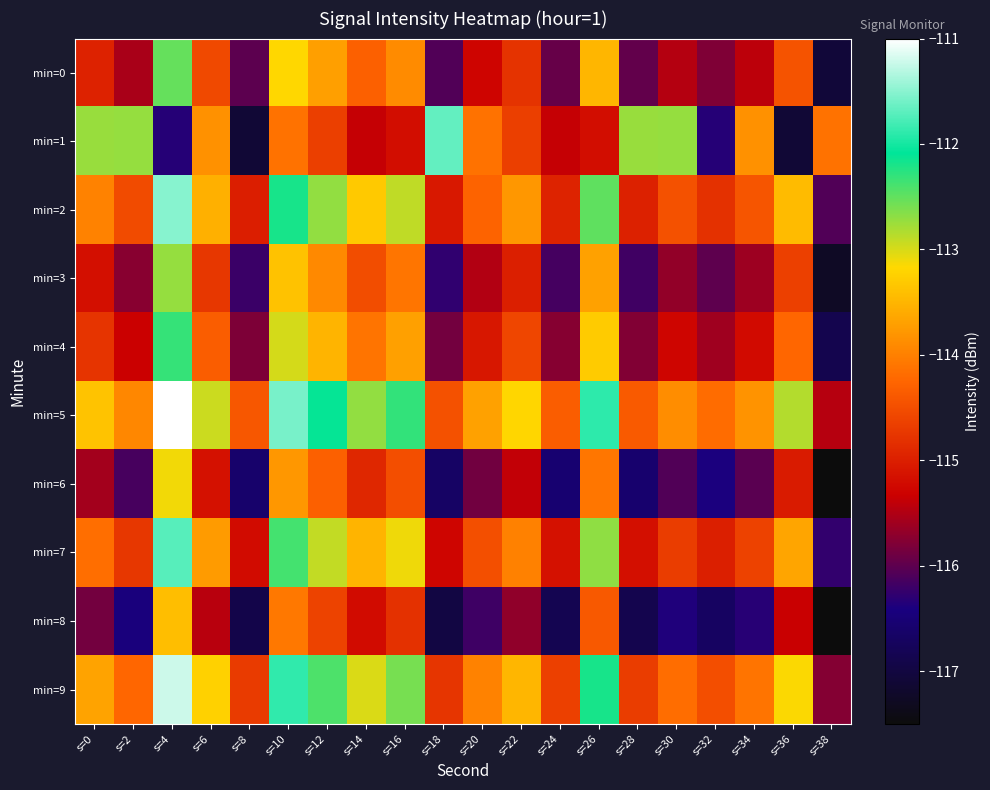

Which has a higher value, s=6 or s=32?

s=6